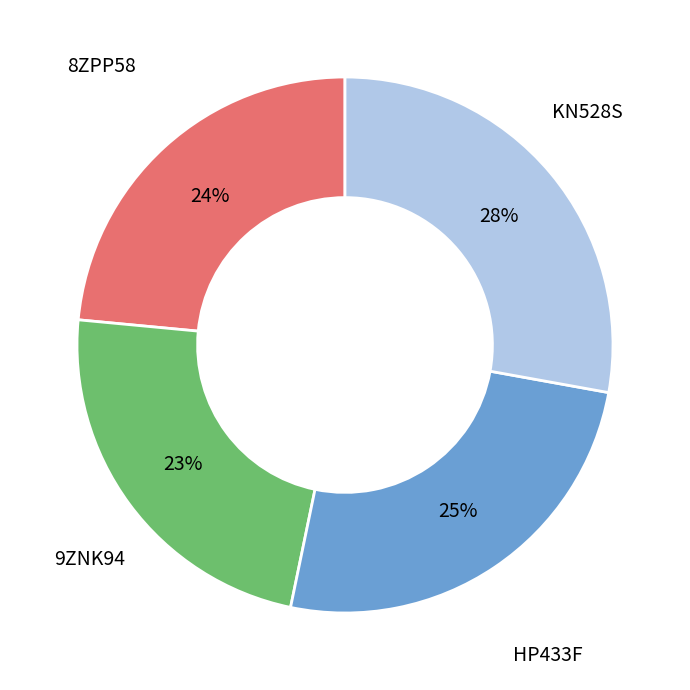

Does any single category account for the majority?

No